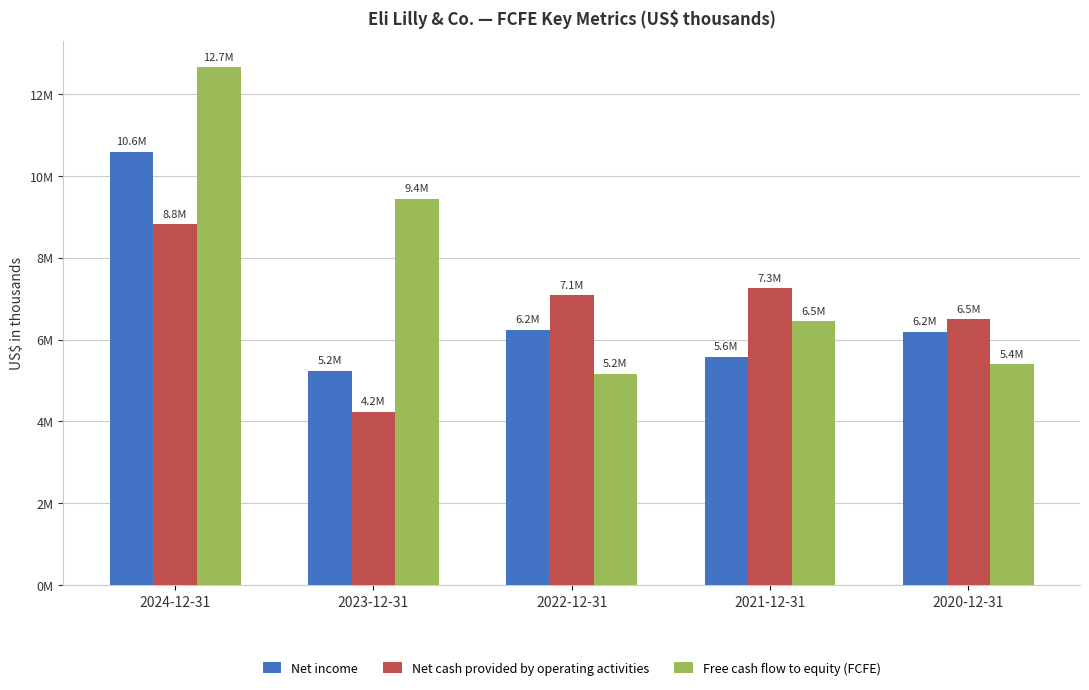

Is the value of Free cash flow to equity (FCFE) at 2022-12-31 greater than the value of Net income at 2024-12-31?

No